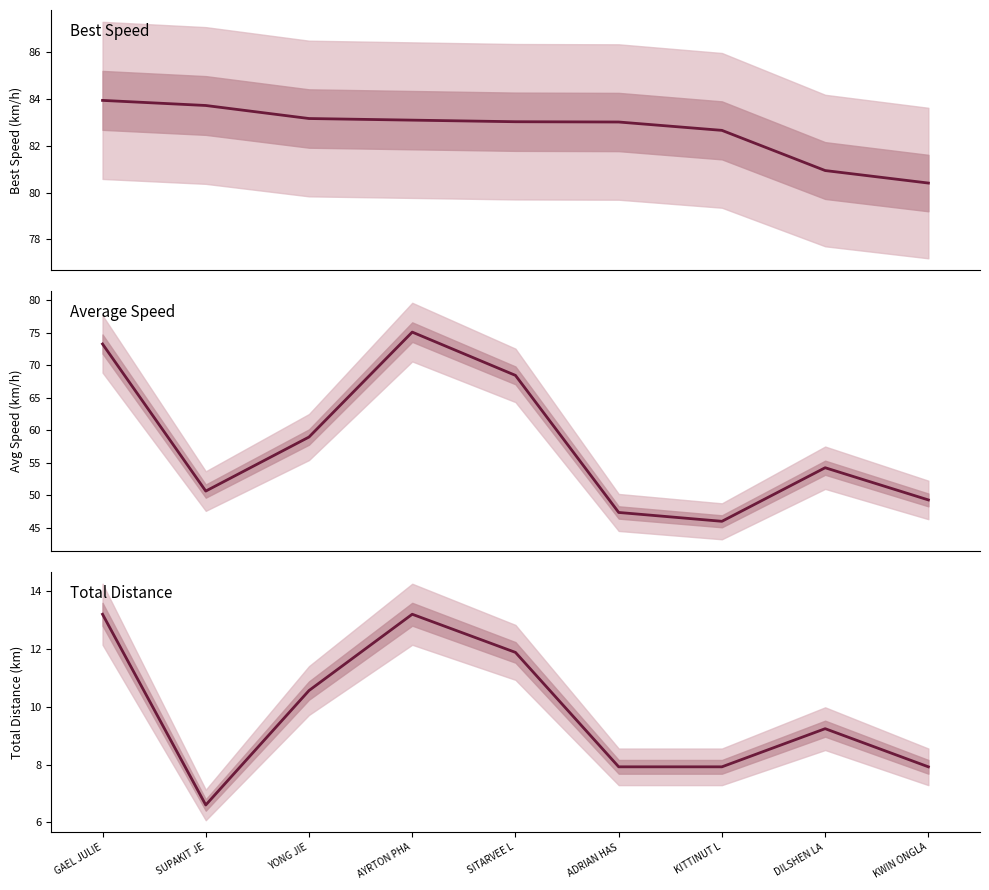

How many series are shown in this chart?

3